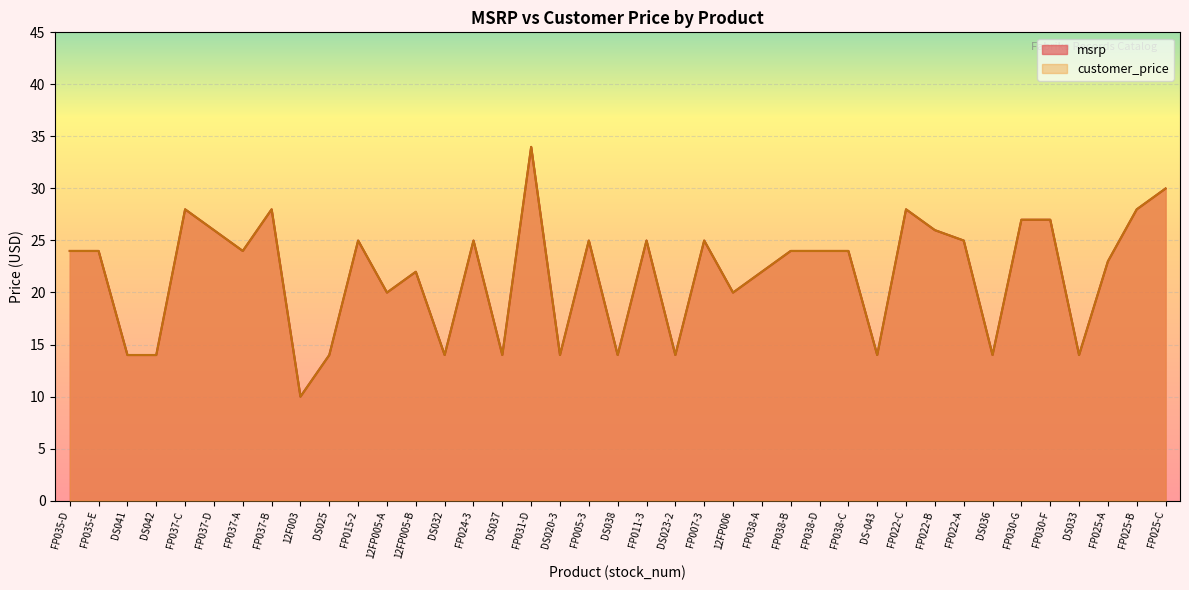

What is the difference between the maximum and minimum values in the msrp series?

24.0